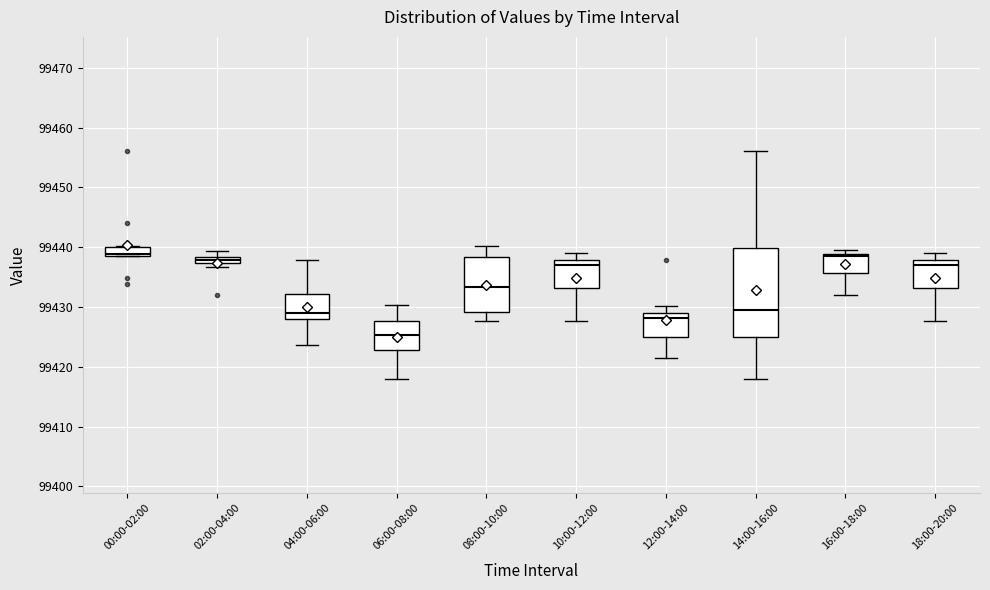

Which box is the tallest, from its lower edge to its upper edge?

14:00-16:00